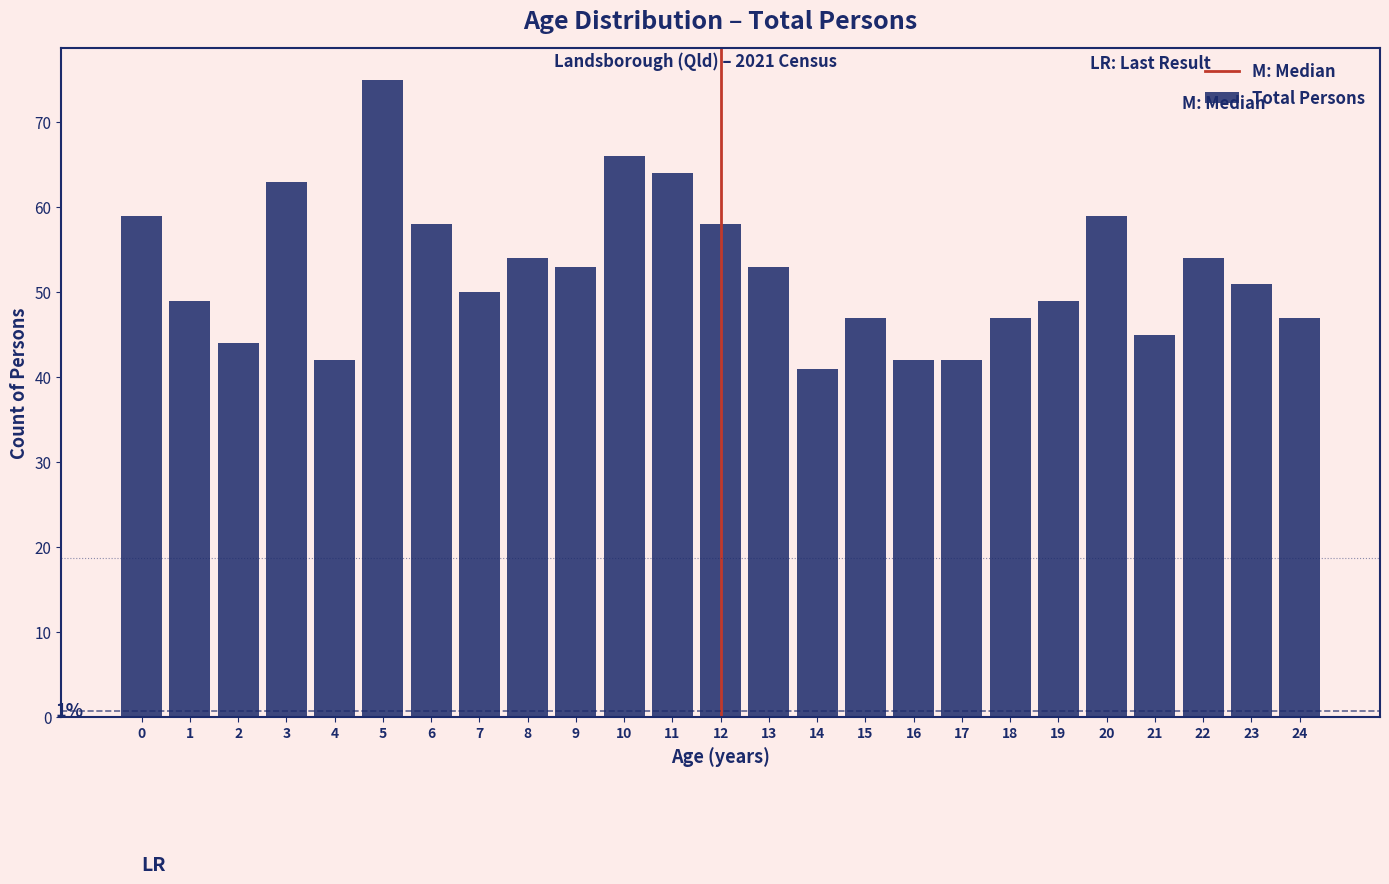

Reading right to left, list all the values displayed in this chart.

47	51	54	45	59	49	47	42	42	47	41	53	58	64	66	53	54	50	58	75	42	63	44	49	59